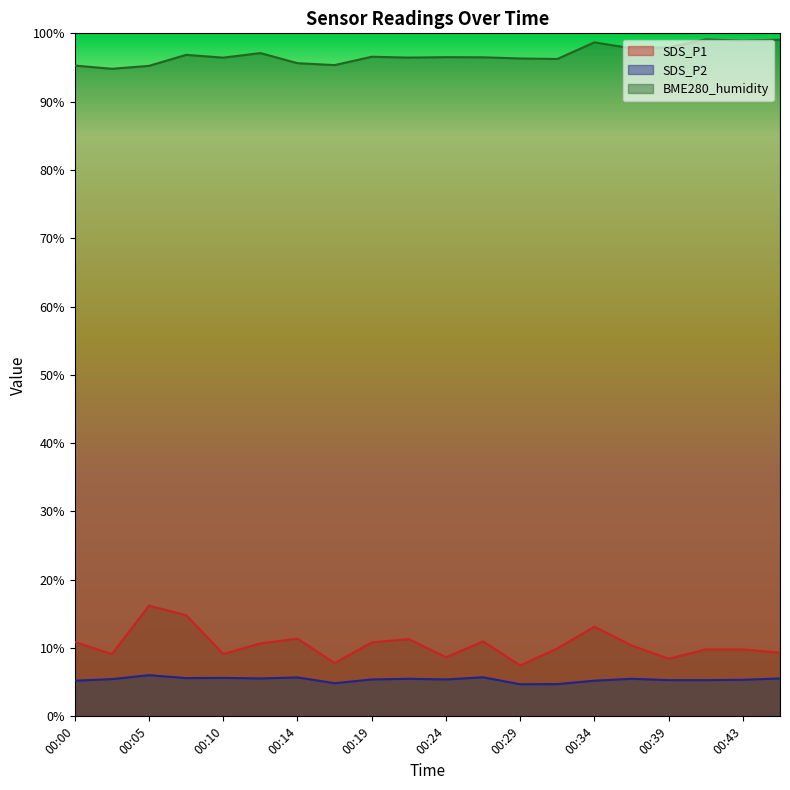

What is the total value across all series at 00:10?

111.2